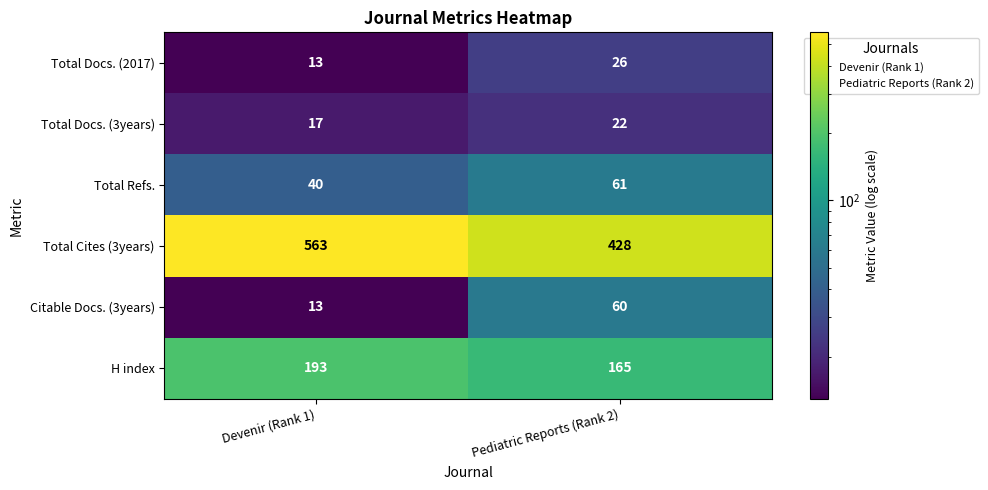

Is it true that Total Cites (3years) equals 103 at Pediatric Reports (Rank 2)?

False